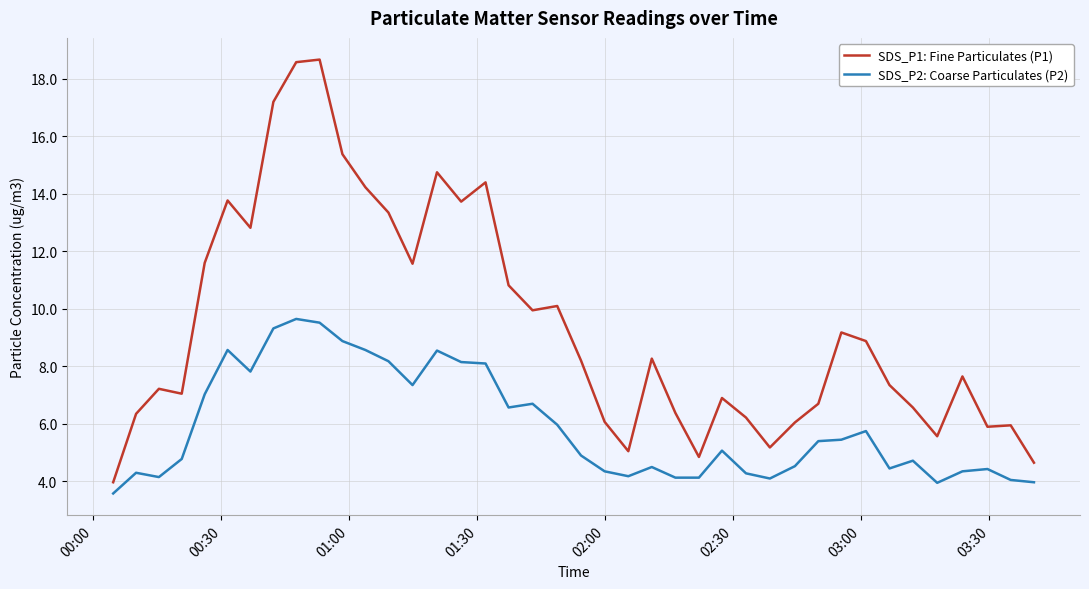

How many values in the SDS_P1: Fine Particulates (P1) series exceed 8?

20